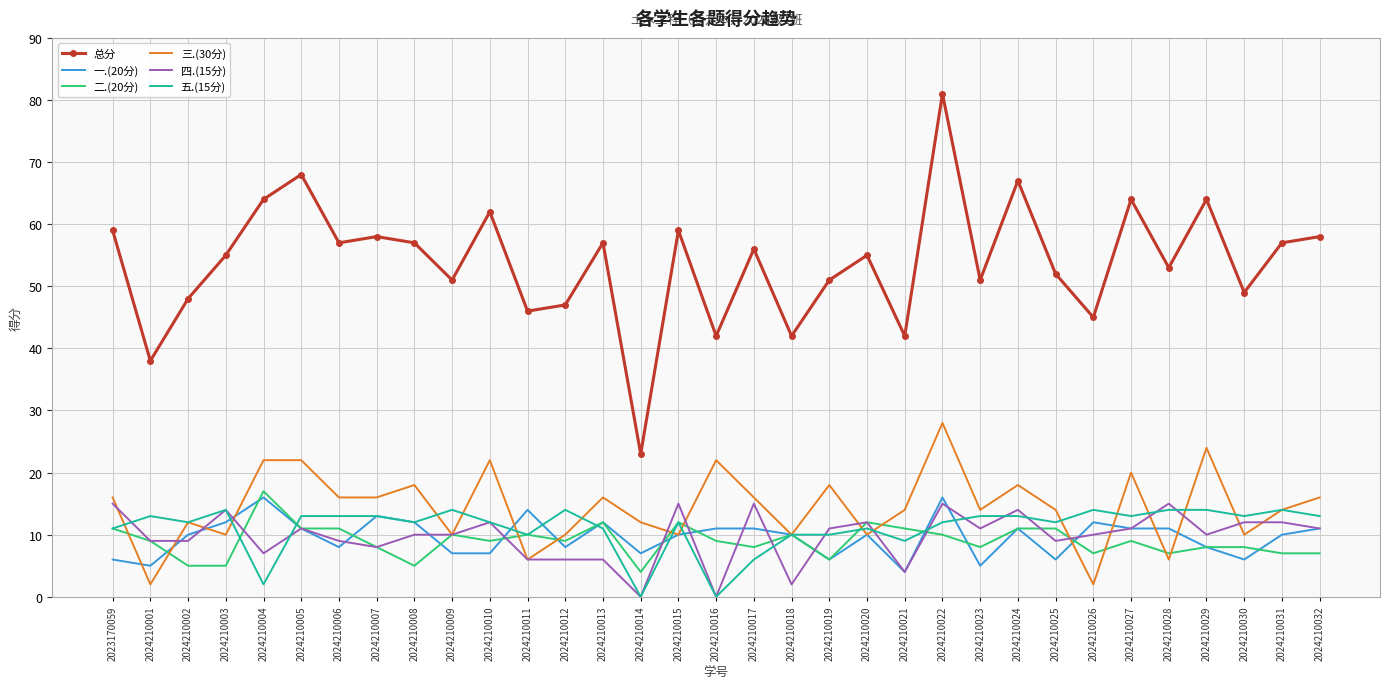

True or false: 总分 and 一.(20分) intersect in this chart.

False